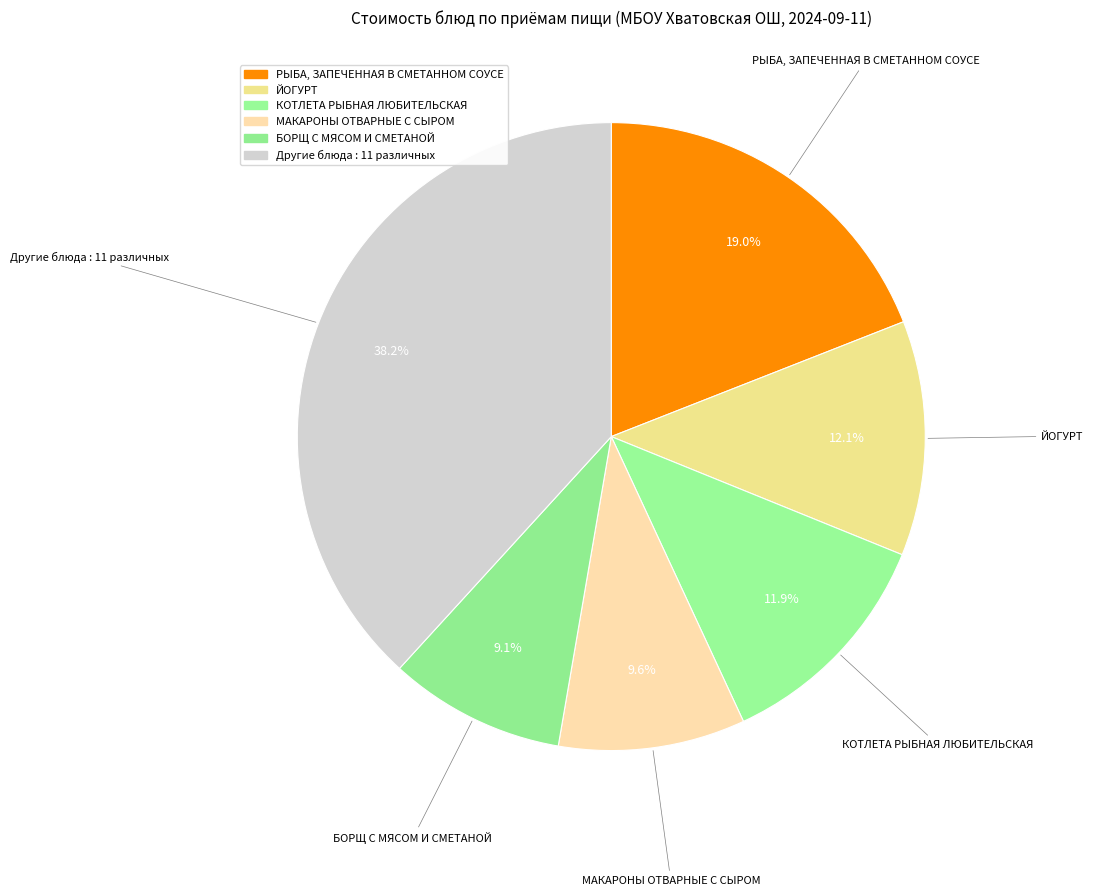

How many segments does this pie chart have?

6